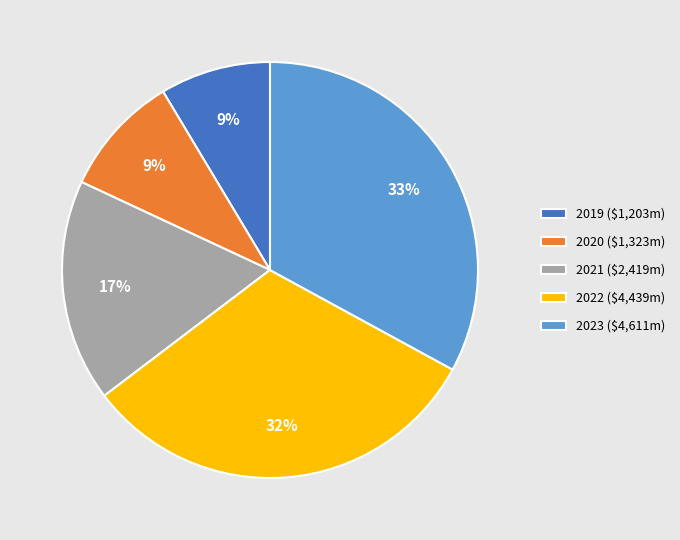

True or false: 2023 accounts for 33% of the total.

True